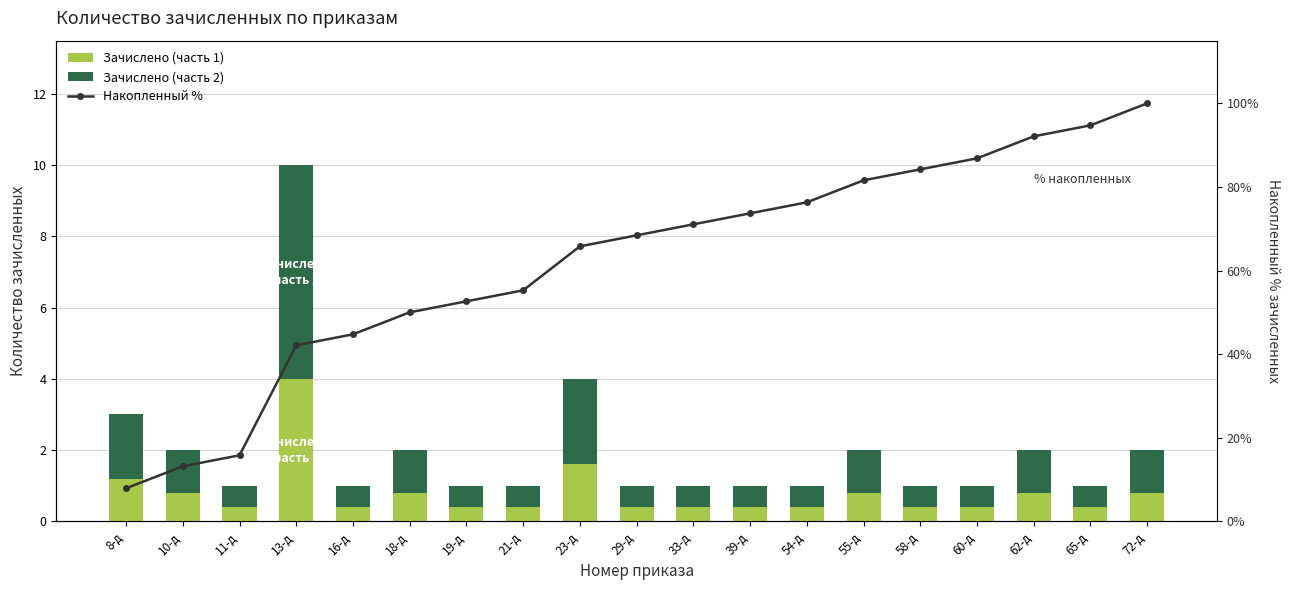

What is the label of the 14th bar from the right?

18-д